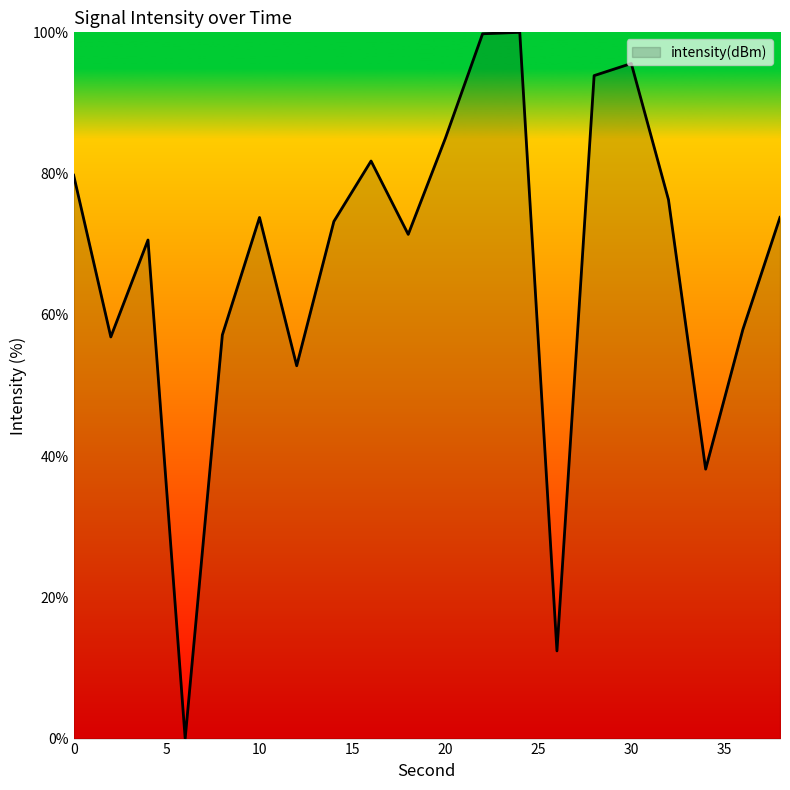

What is the maximum value shown in the chart?

100.0